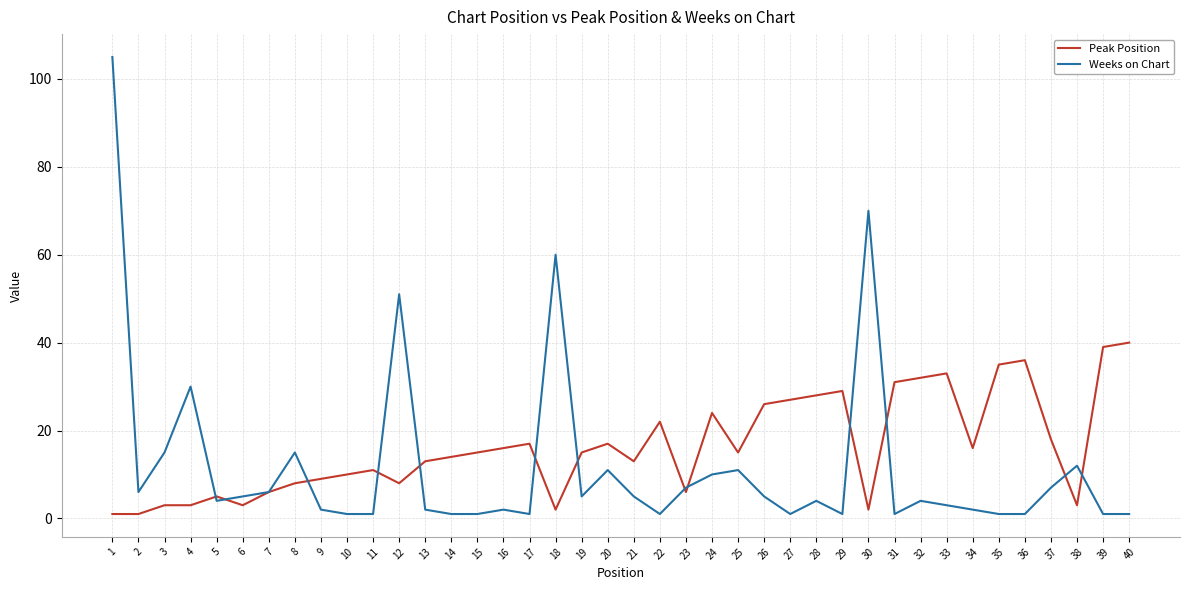

What is the minimum value for Weeks on Chart?

1